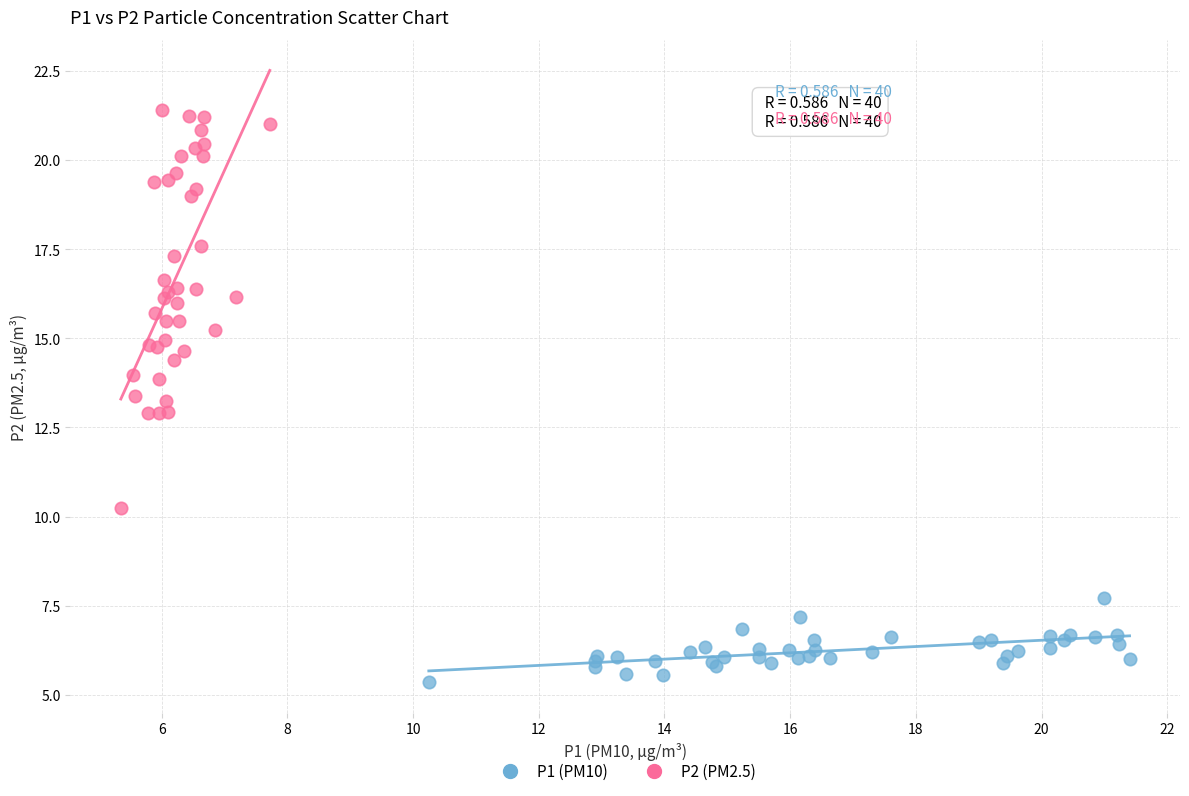

Which series has the widest spread of Y values?

P2 (PM2.5)